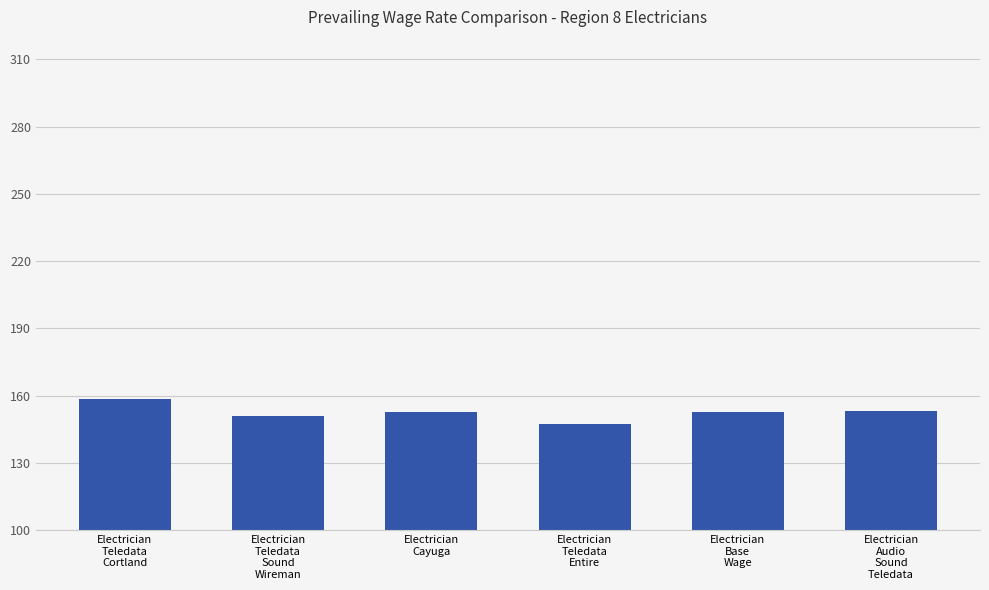

The value at Electrician
Teledata
Entire is 147.5. True or false?

True